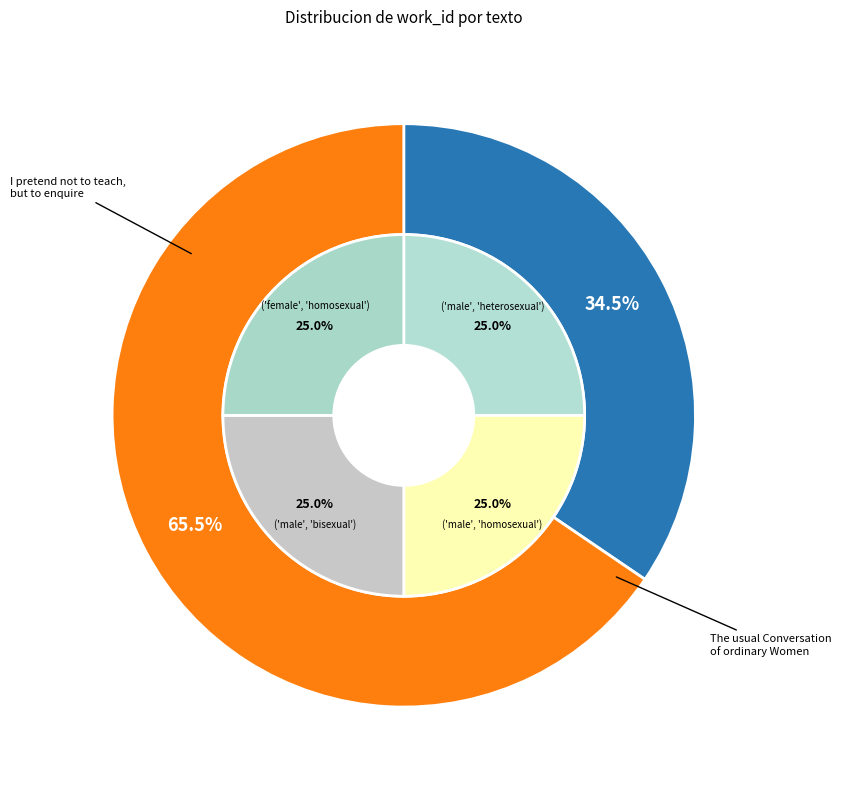

What percentage is the The usual Conversation of ordinary Women slice, to the nearest percent?

65%